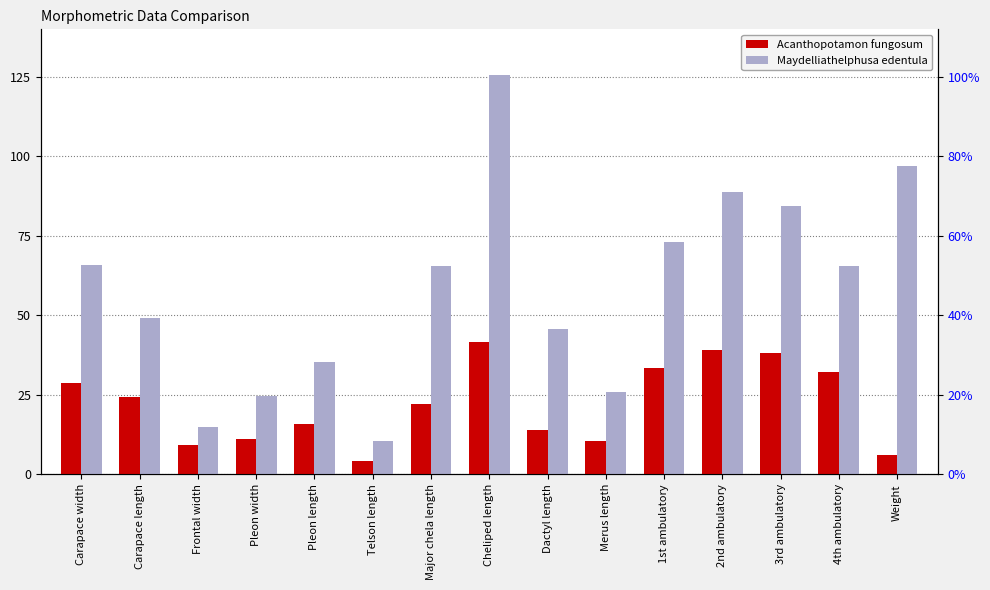

List the series in order of their peak value, lowest first.

Acanthopotamon fungosum, Maydelliathelphusa edentula